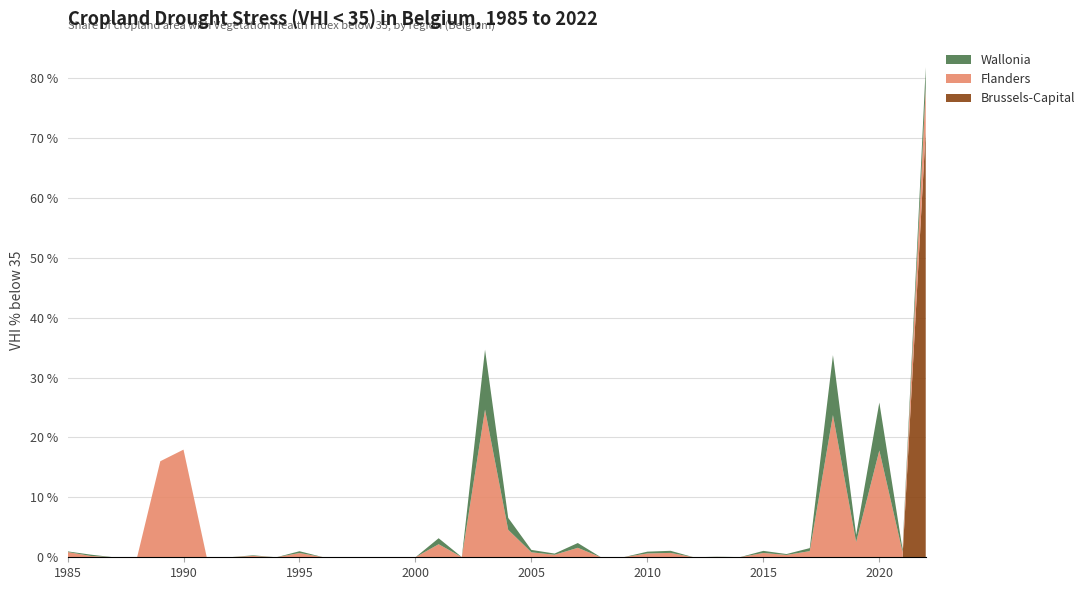

Reading left to right, transcribe all the data shown in this chart.

Brussels-Capital: 0.0	0.0	0.0	0.0	0.0	0.0	0.0	0.0	0.0	0.0	0.0	0.0	0.0	0.0	0.0	0.0	0.0	0.0	0.0	0.0	0.0	0.0	0.0	0.0	0.0	0.0	0.0	0.0	0.0	0.0	0.0	0.0	0.0	0.0	0.0	0.0	0.0	71.4
Flanders: 0.9	0.2	0.0	0.0	16.0	18.0	0.0	0.0	0.2	0.0	0.7	0.0	0.0	0.0	0.0	0.0	2.2	0.0	24.6	4.6	0.8	0.4	1.6	0.0	0.0	0.6	0.7	0.0	0.1	0.0	0.7	0.4	1.0	23.7	2.5	17.8	0.9	6.9
Wallonia: 0.1	0.2	0.0	0.0	0.0	0.0	0.0	0.0	0.1	0.0	0.3	0.0	0.0	0.0	0.0	0.0	1.0	0.0	10.0	2.0	0.4	0.2	0.8	0.0	0.0	0.3	0.3	0.0	0.0	0.0	0.3	0.1	0.5	10.0	1.2	8.0	0.5	3.5